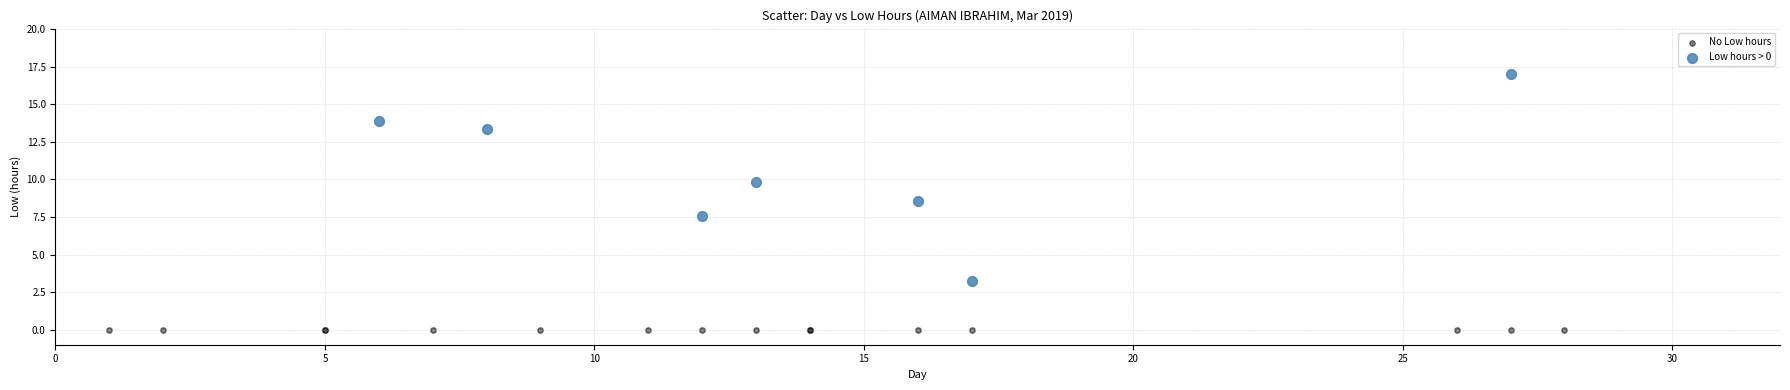

What are all the series names shown in the legend?

No Low hours, Low hours > 0